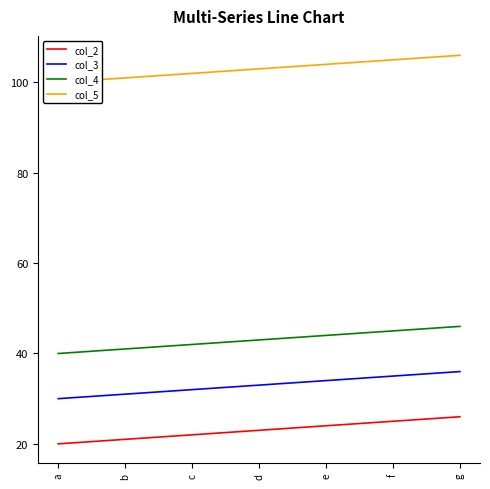

At which category is the sum across all series the highest?

g